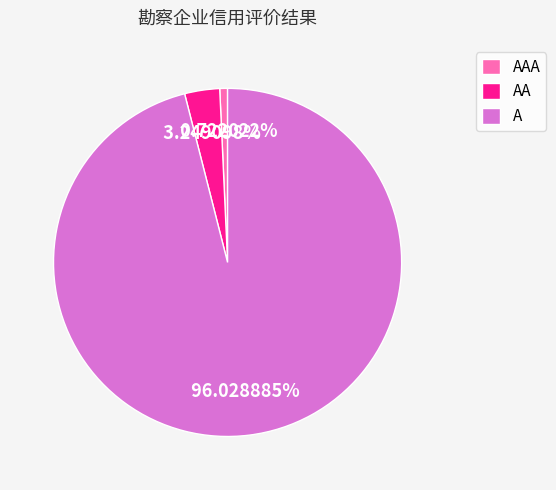

Do A and AAA together represent more than half of the pie?

Yes